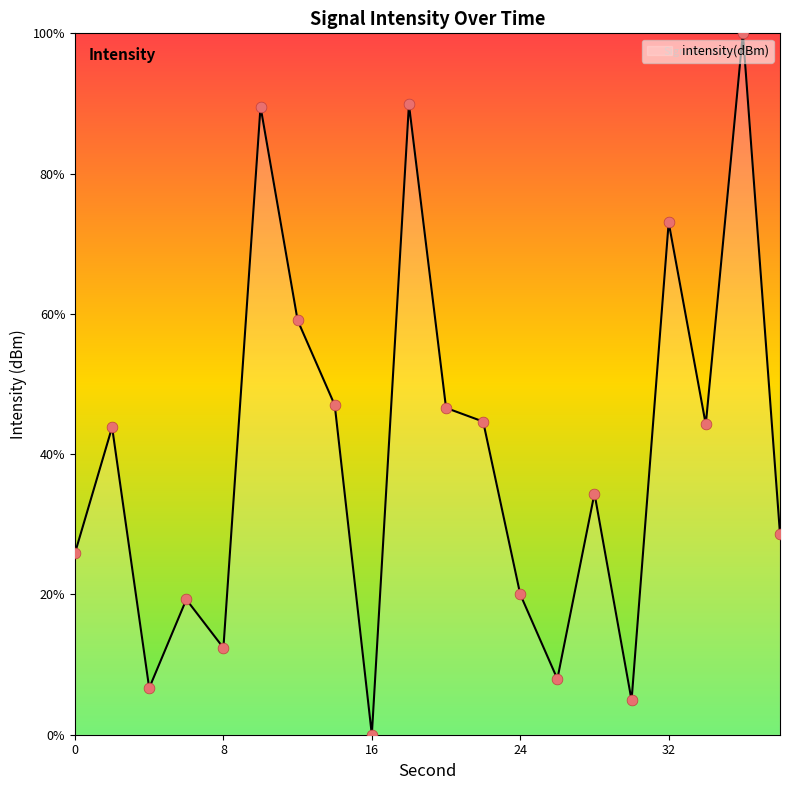

What is the greatest value displayed?

100.0